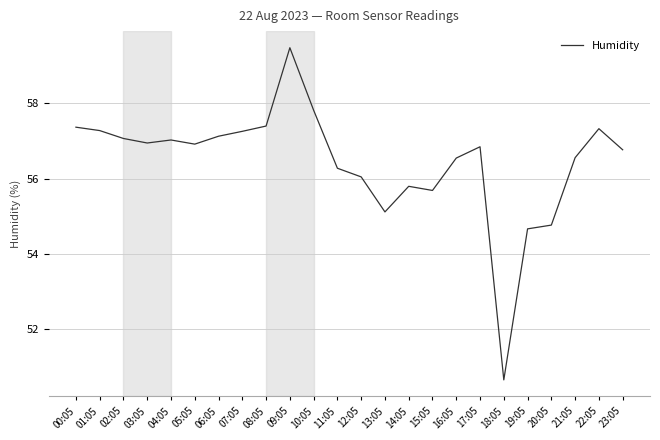

What is the change in value from 03:05 to 15:05?

-1.3